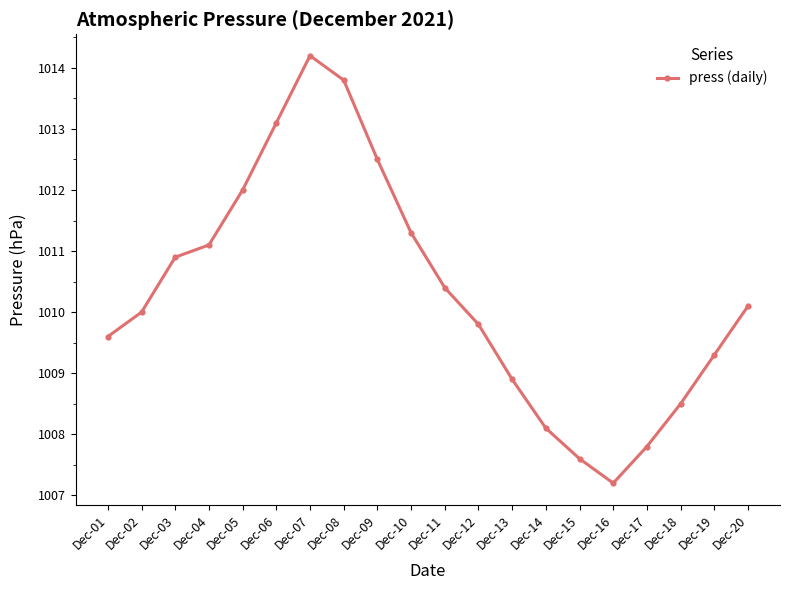

What is the average value?

1010.3